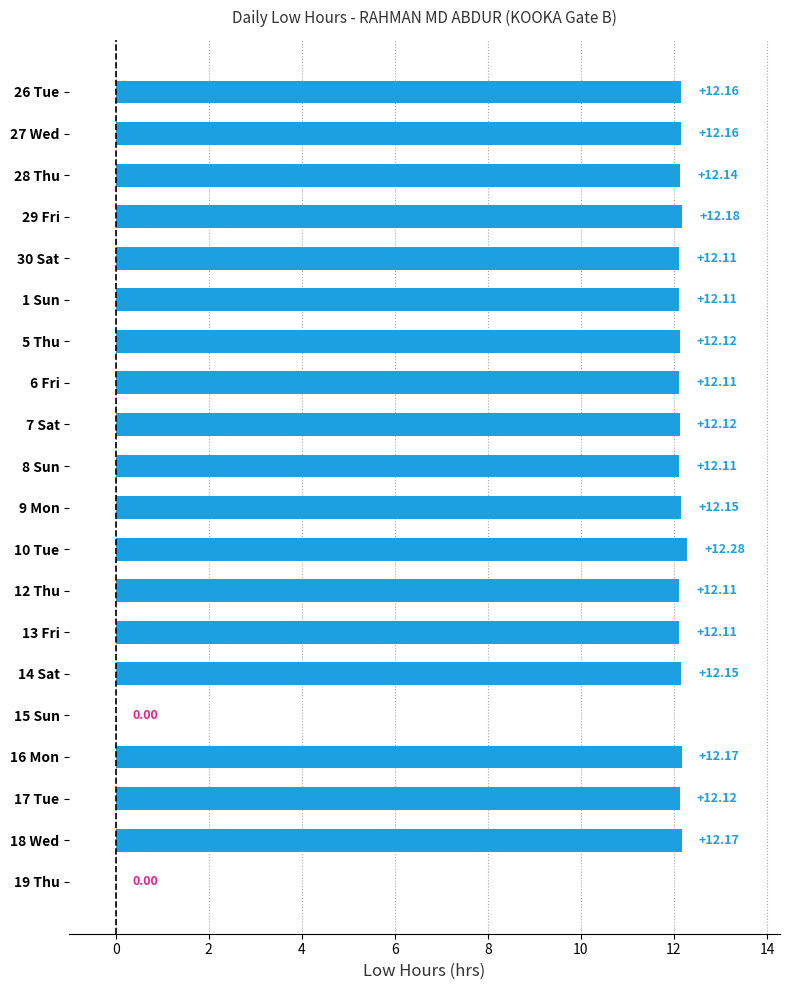

What is the sum of the values at 30 Sat and 6 Fri?

24.2